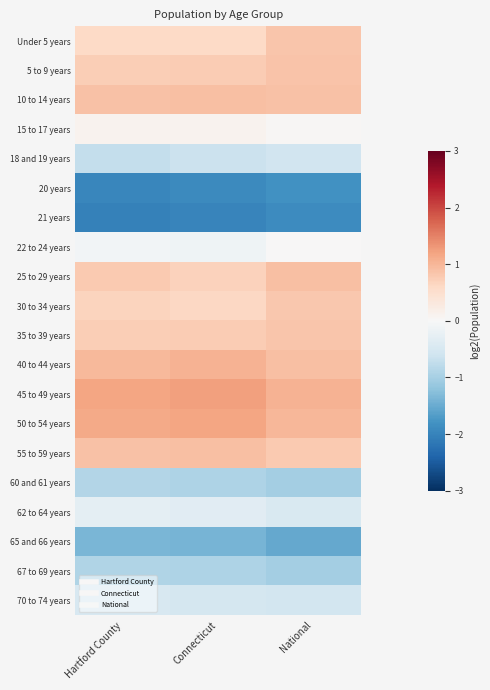

Which series has the largest range (max minus min)?

Under 5 years